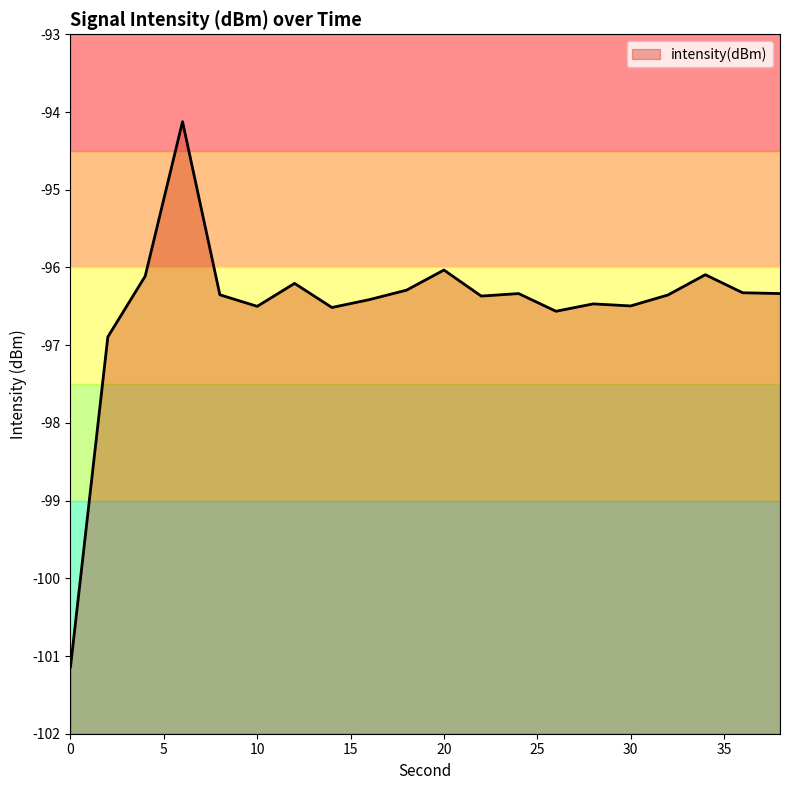

The chart shows a value of -28.1 at 4. True or false?

False